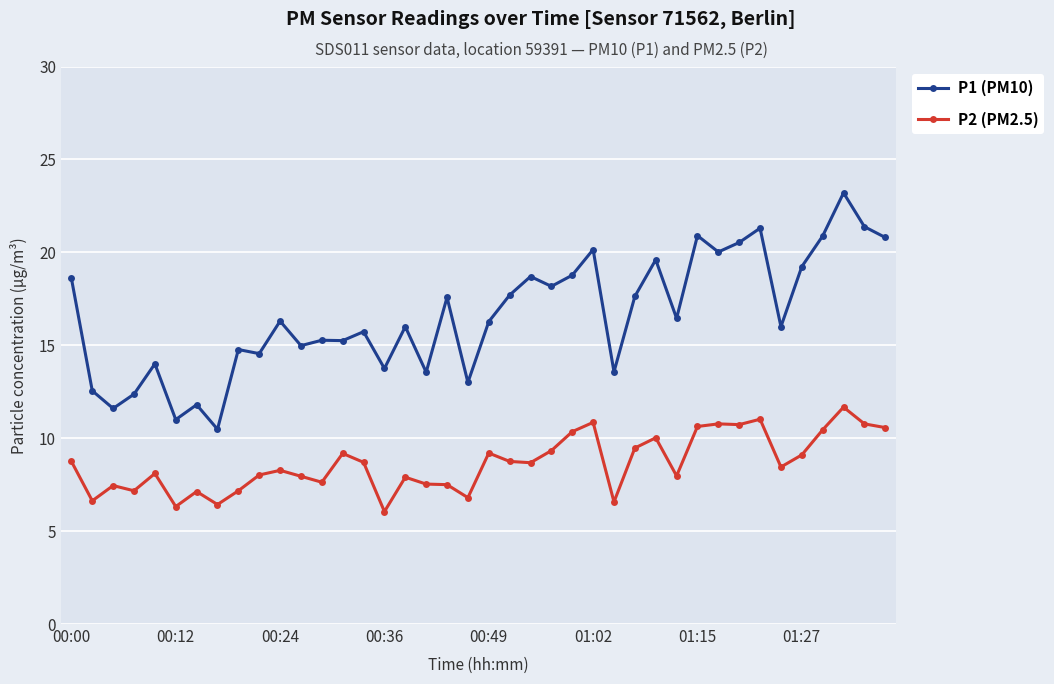

What is the difference between the maximum and minimum values in the P1 (PM10) series?

12.7